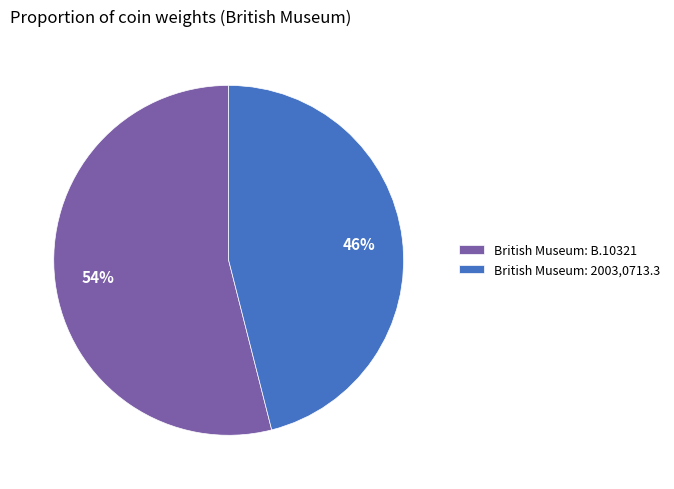

Rank the categories by value from lowest to highest.

British Museum: 2003,0713.3, British Museum: B.10321